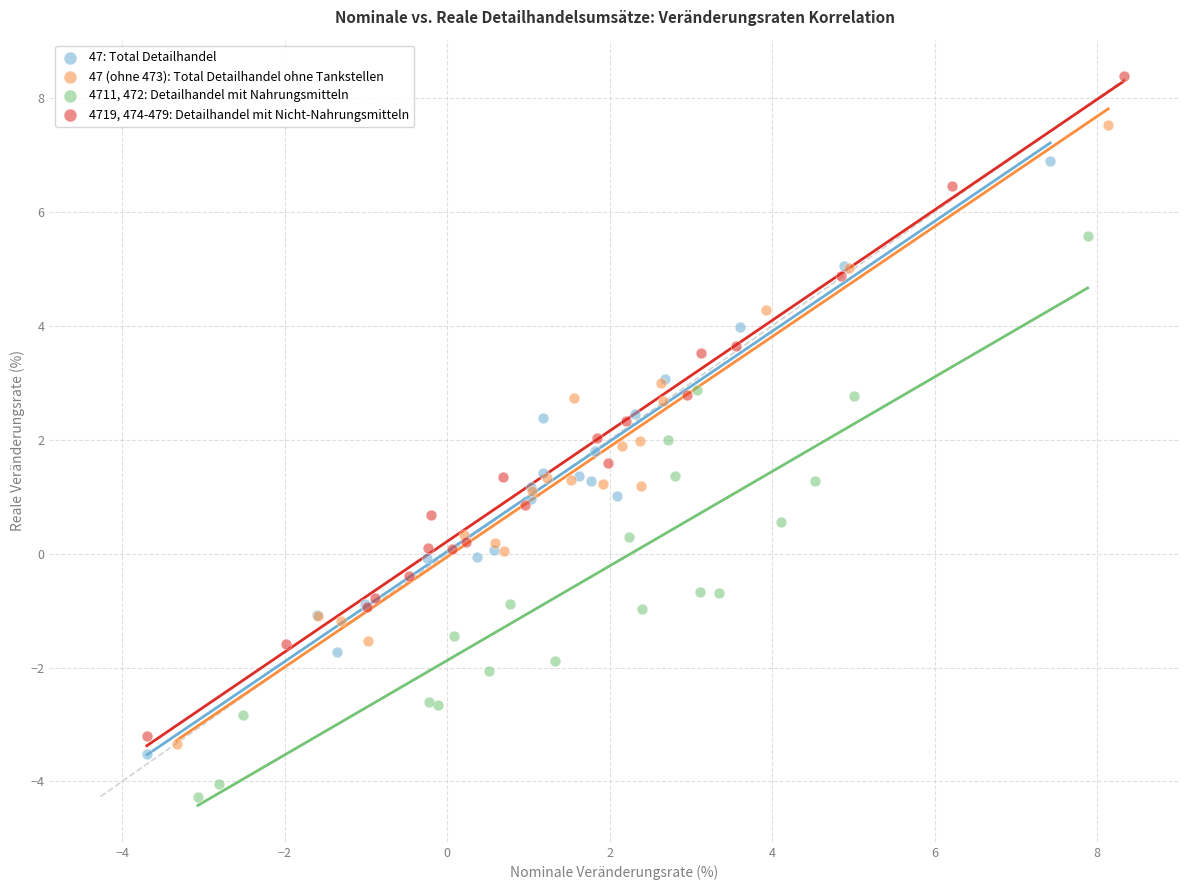

What are all the series names shown in the legend?

47: Total Detailhandel, 47 (ohne 473): Total Detailhandel ohne Tankstellen, 4711, 472: Detailhandel mit Nahrungsmitteln, 4719, 474-479: Detailhandel mit Nicht-Nahrungsmitteln